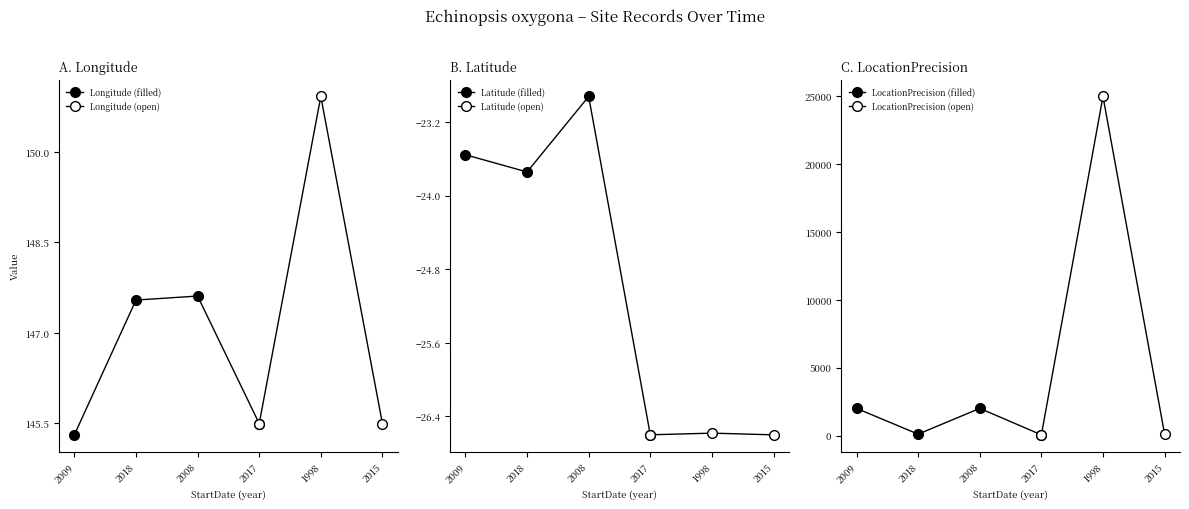

The Longitude series shows 195.4 at 2015-08-19. True or false?

False